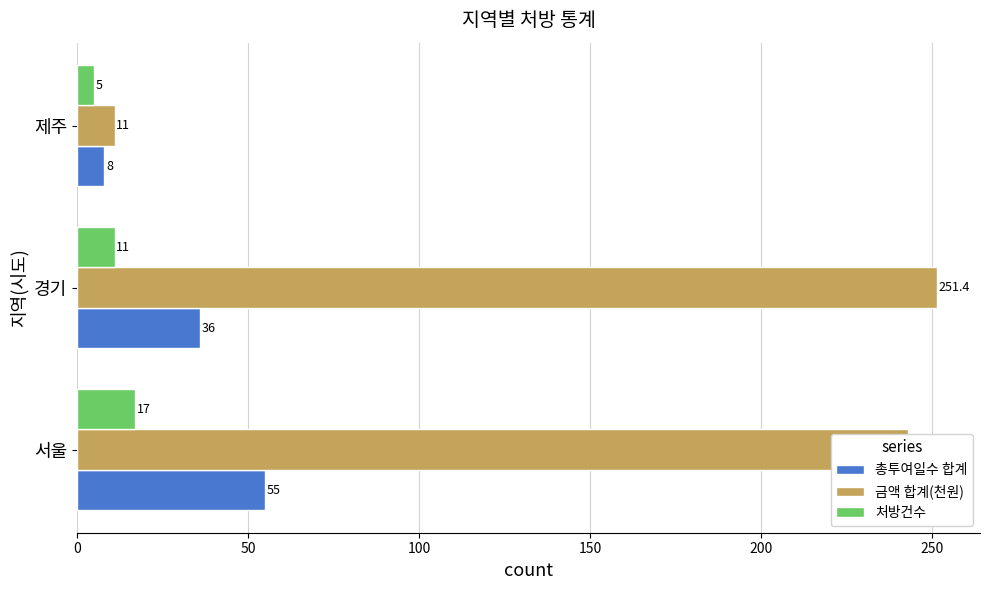

Is the value of 금액 합계(천원) at 서울 greater than the value of 총투여일수 합계 at 경기?

Yes